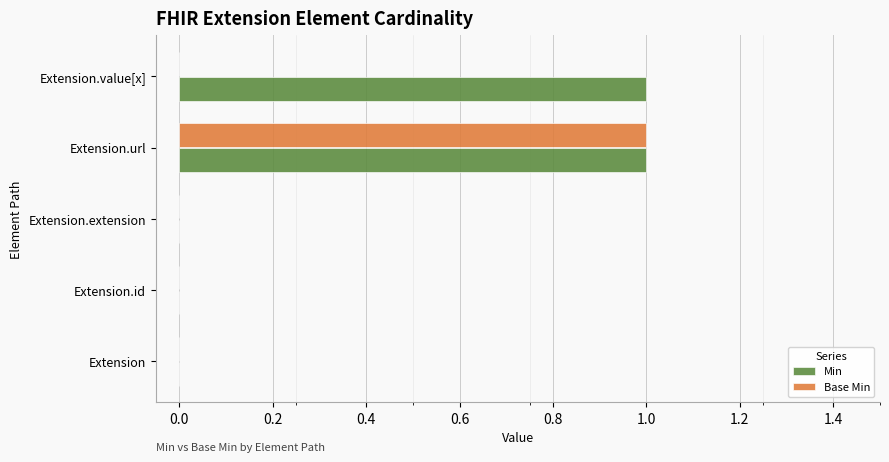

The value of Min at Extension is 0. True or false?

True